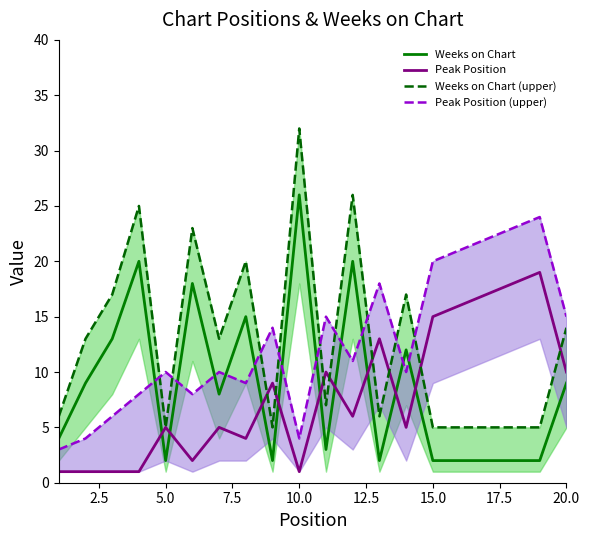

Is it true that Peak Position equals 17 at 20.0?

False